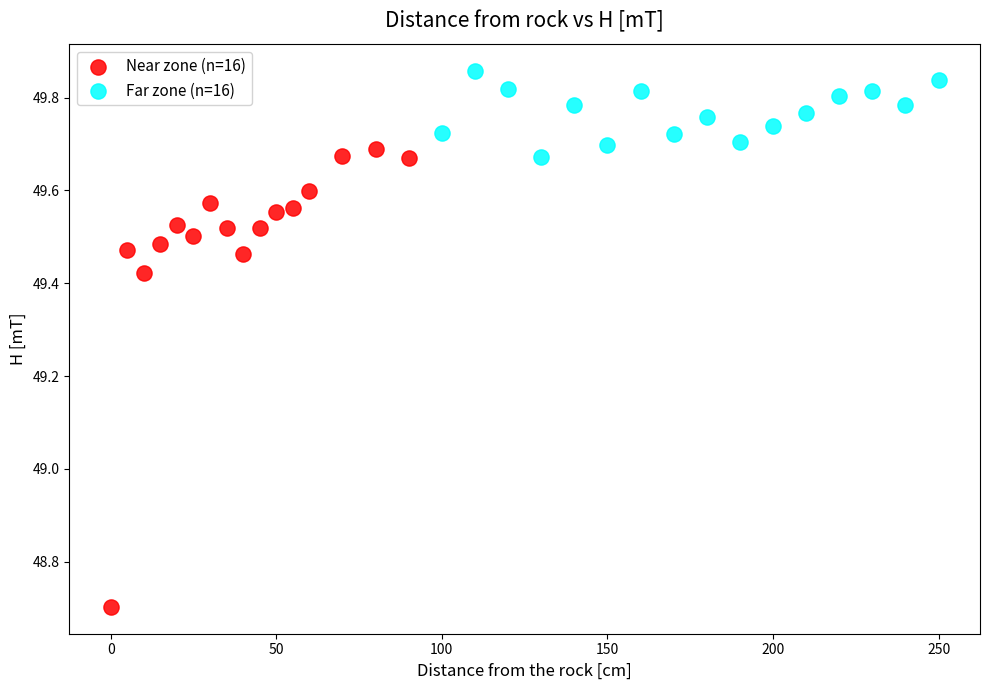

Which series contains the lowest Y value?

Near zone (n=16)